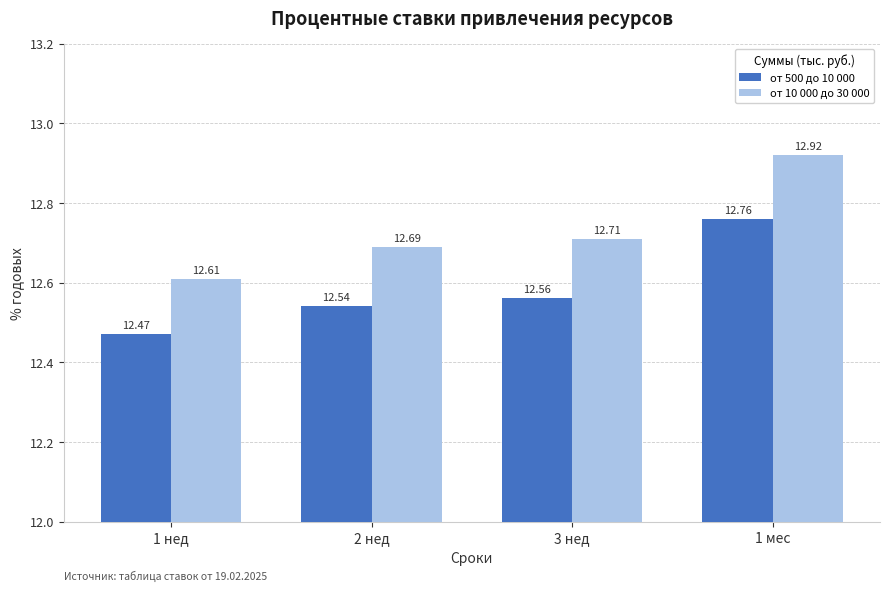

What is the value of the от 500 до 10 000 bar at the 2nd from the left?

12.5